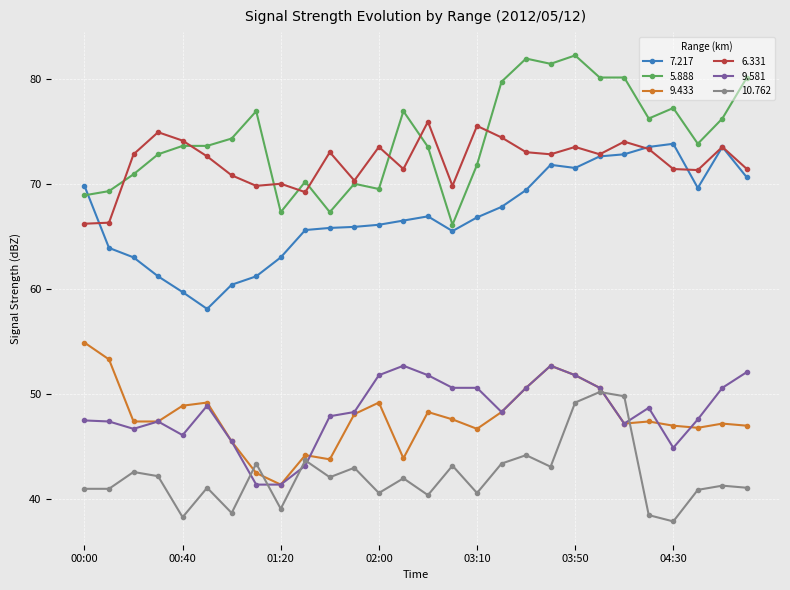

What is the value of the 9.433 point at the 9th from the left?

41.4